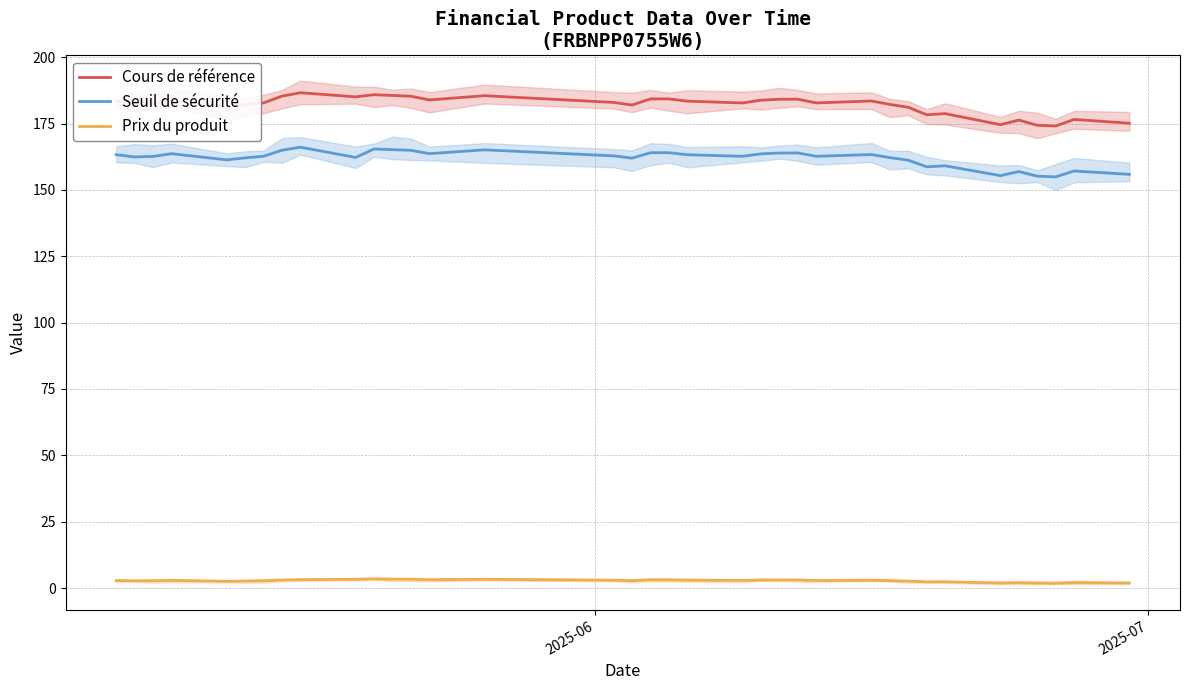

True or false: Prix du produit and Cours de référence cross at least once.

False